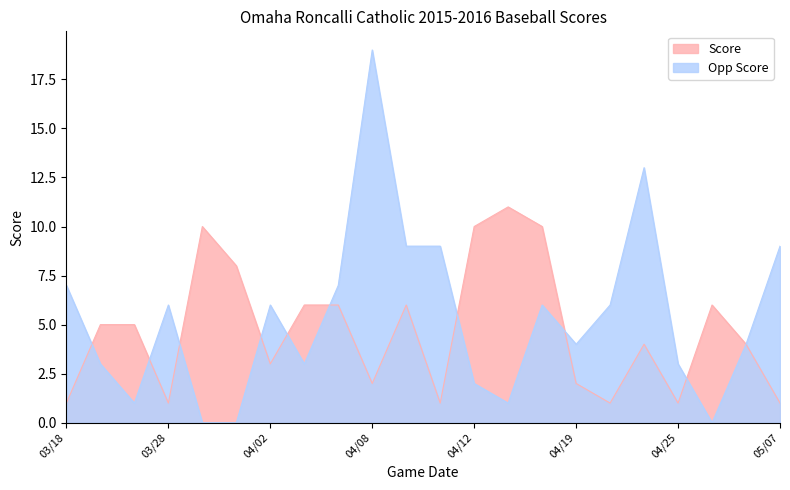

What is the spread (max minus min) of values at 04/09?

3